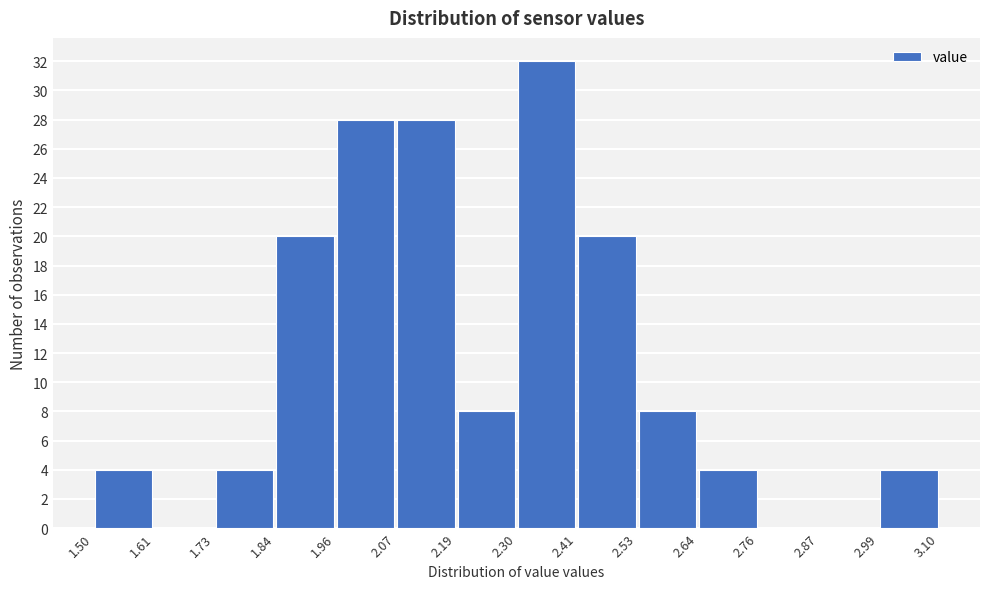

Reading left to right, transcribe this chart: for each bar, give the range it covers on the x-axis and its height. The values are not printed on the chart, so give them approximately, as read against the axis.

1.50 to 1.61: 4
1.61 to 1.73: 0
1.73 to 1.84: 4
1.84 to 1.96: 20
1.96 to 2.07: 28
2.07 to 2.19: 28
2.19 to 2.30: 8
2.30 to 2.41: 32
2.41 to 2.53: 20
2.53 to 2.64: 8
2.64 to 2.76: 4
2.76 to 2.87: 0
2.87 to 2.99: 0
2.99 to 3.10: 4